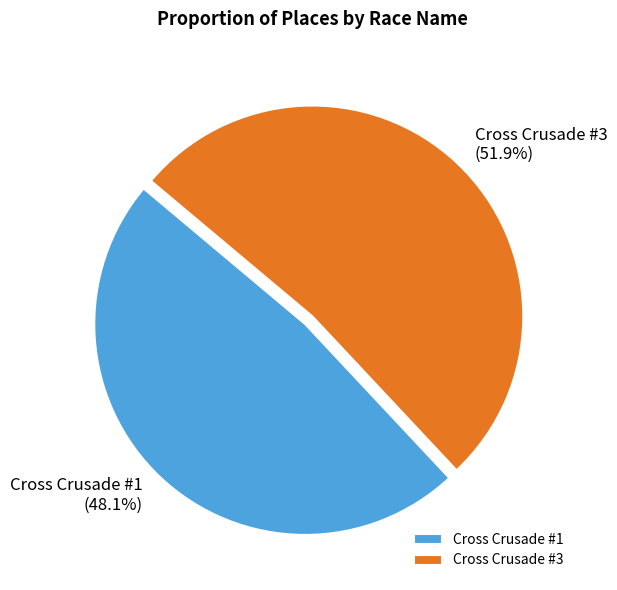

What is the smallest slice in the pie chart?

Cross Crusade #1